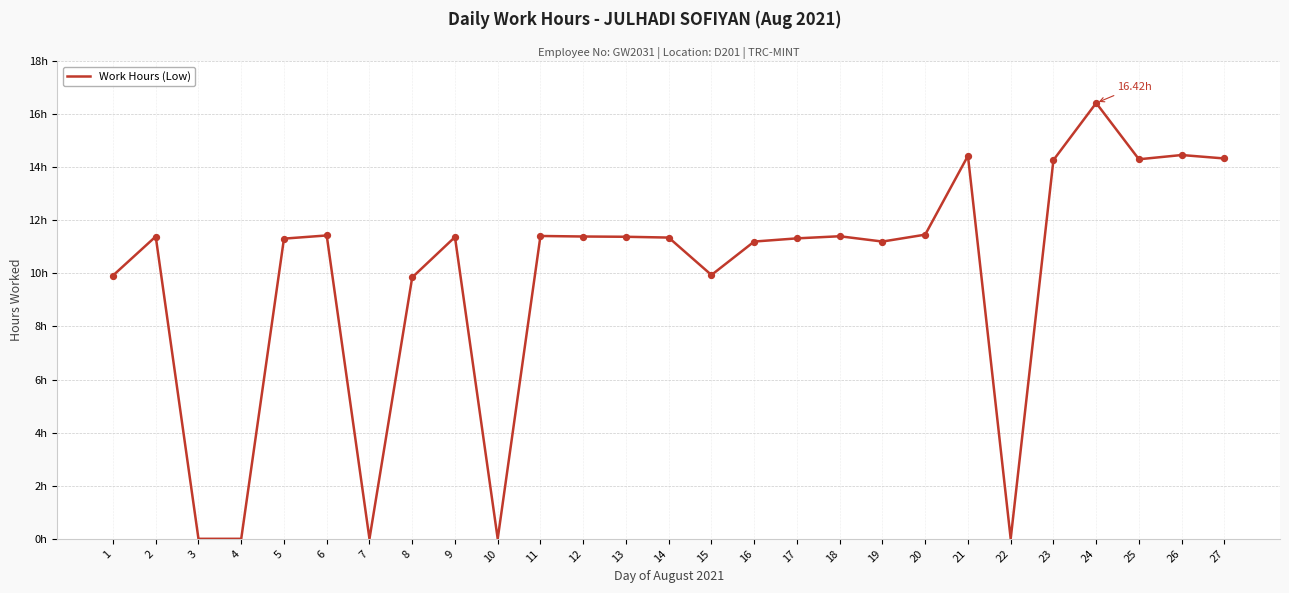

Between 5 and 21, which is larger?

21